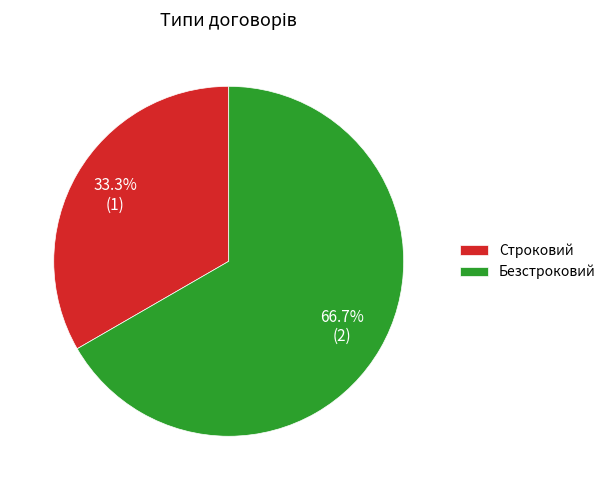

Does any single category account for the majority?

Yes